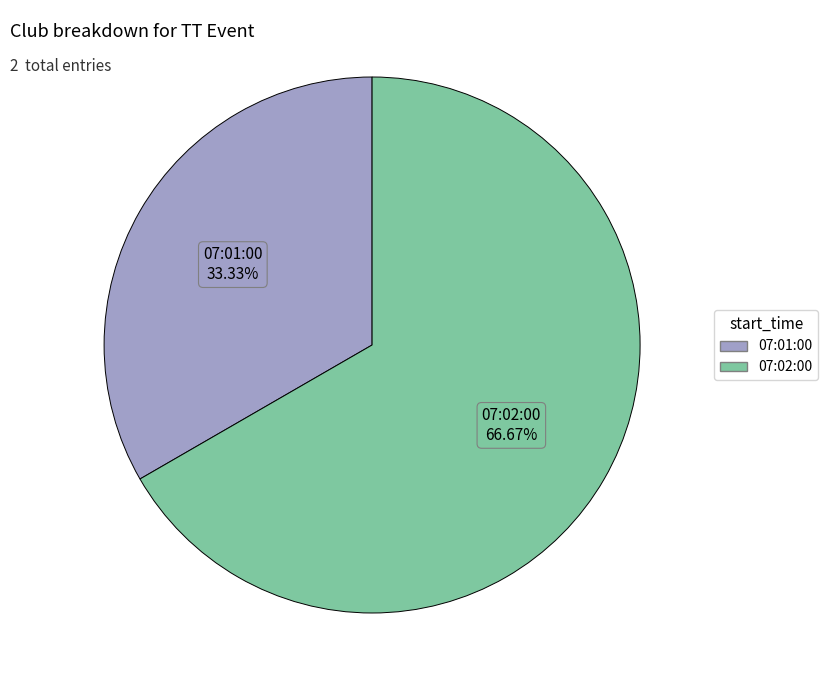

Which slice represents more than half of the pie?

07:02:00